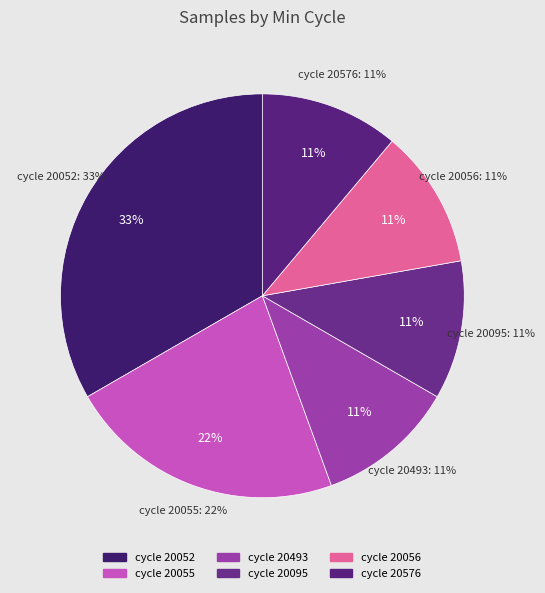

The 29/20576 slice represents 25% of the pie. True or false?

False